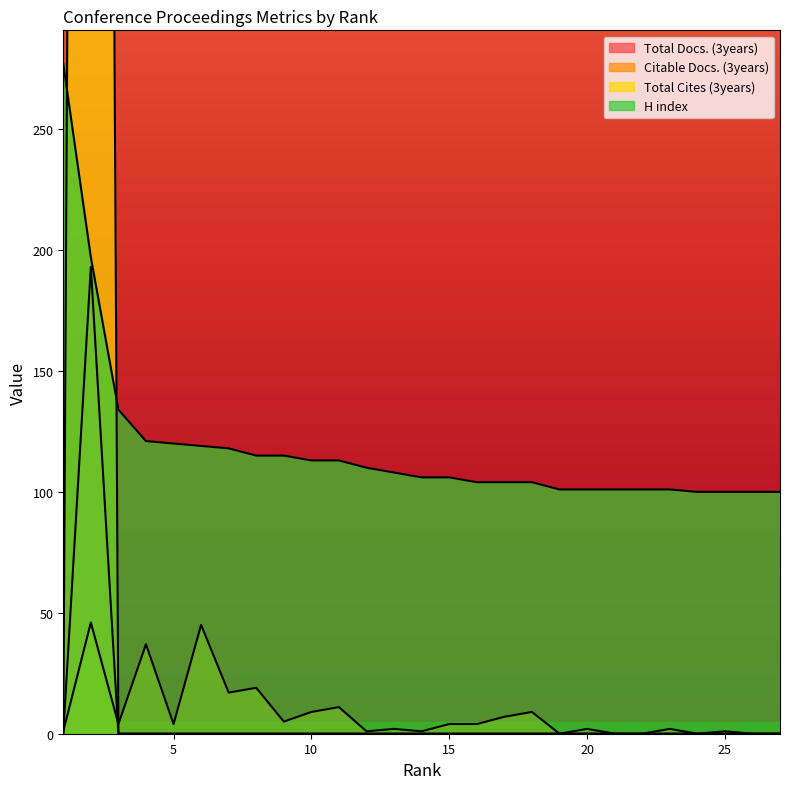

Which series has the widest spread of values?

Total Cites (3years)